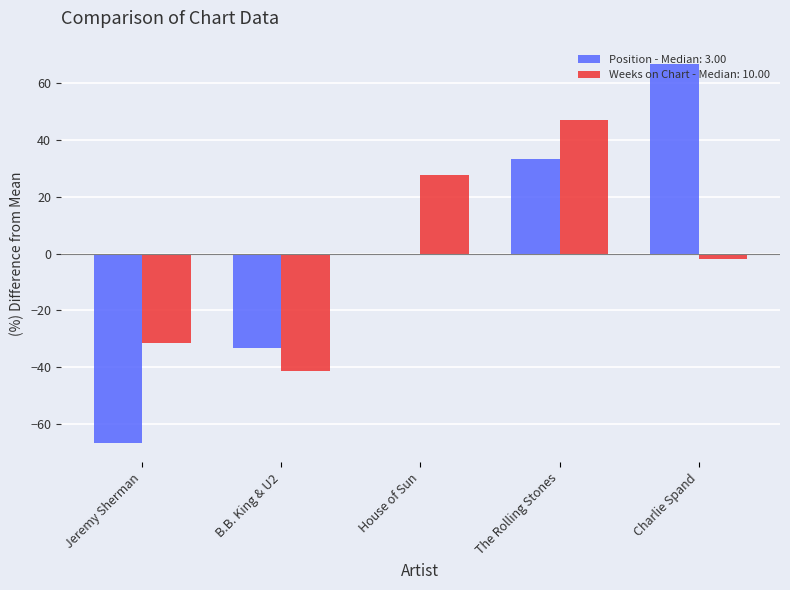

At which label is Weeks on Chart - Median: 10.00 closest to 2?

Charlie Spand